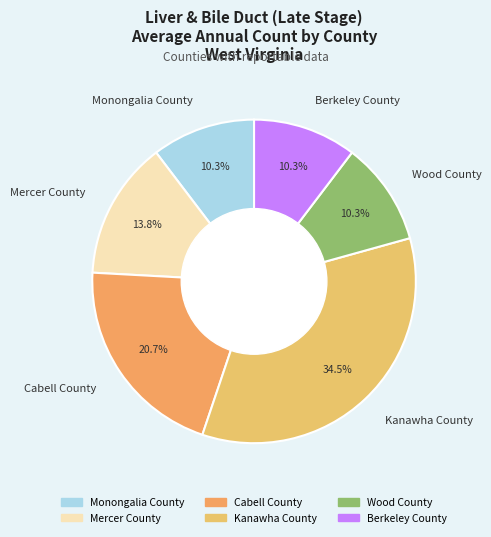

The Berkeley County slice represents 24% of the pie. True or false?

False